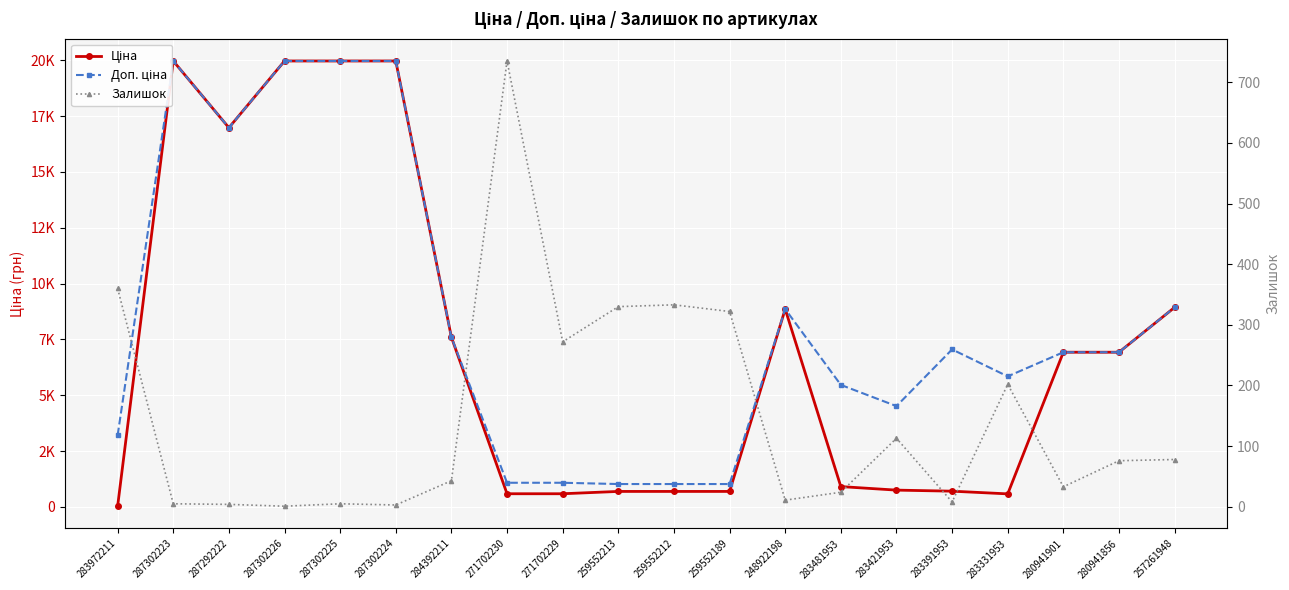

List the labels in order of Ціна value, smallest first.

283972211, 283331953, 271702230, 271702229, 259552213, 259552212, 259552189, 283391953, 283421953, 283481953, 280941901, 280941856, 284392211, 248922198, 257261948, 287292222, 287302223, 287302226, 287302225, 287302224